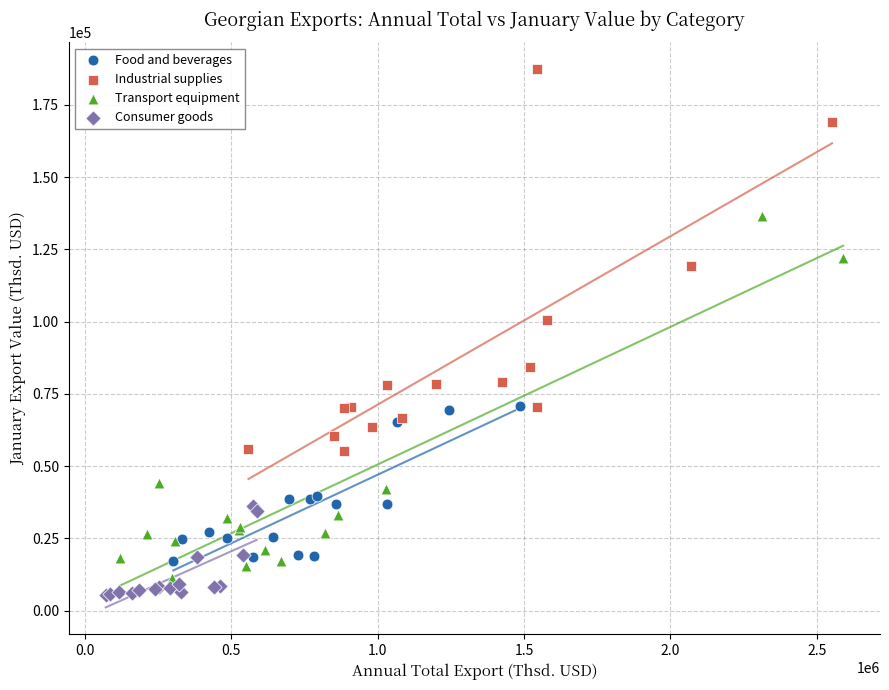

Which series reaches the maximum Y coordinate?

Industrial supplies